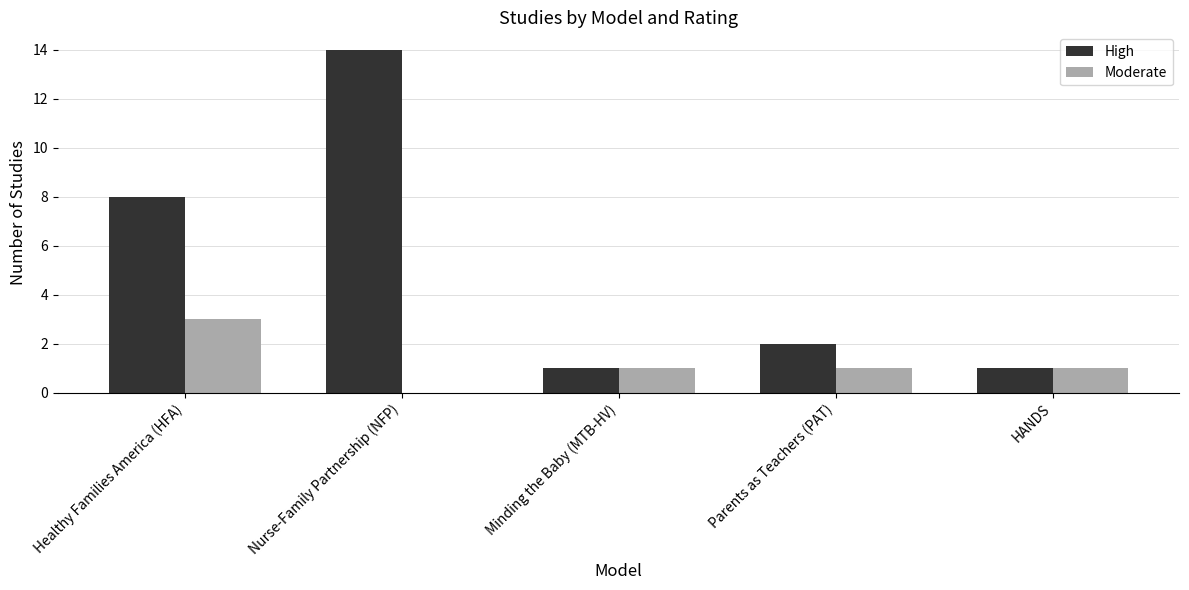

At which label does High first exceed 2?

Healthy Families America (HFA)